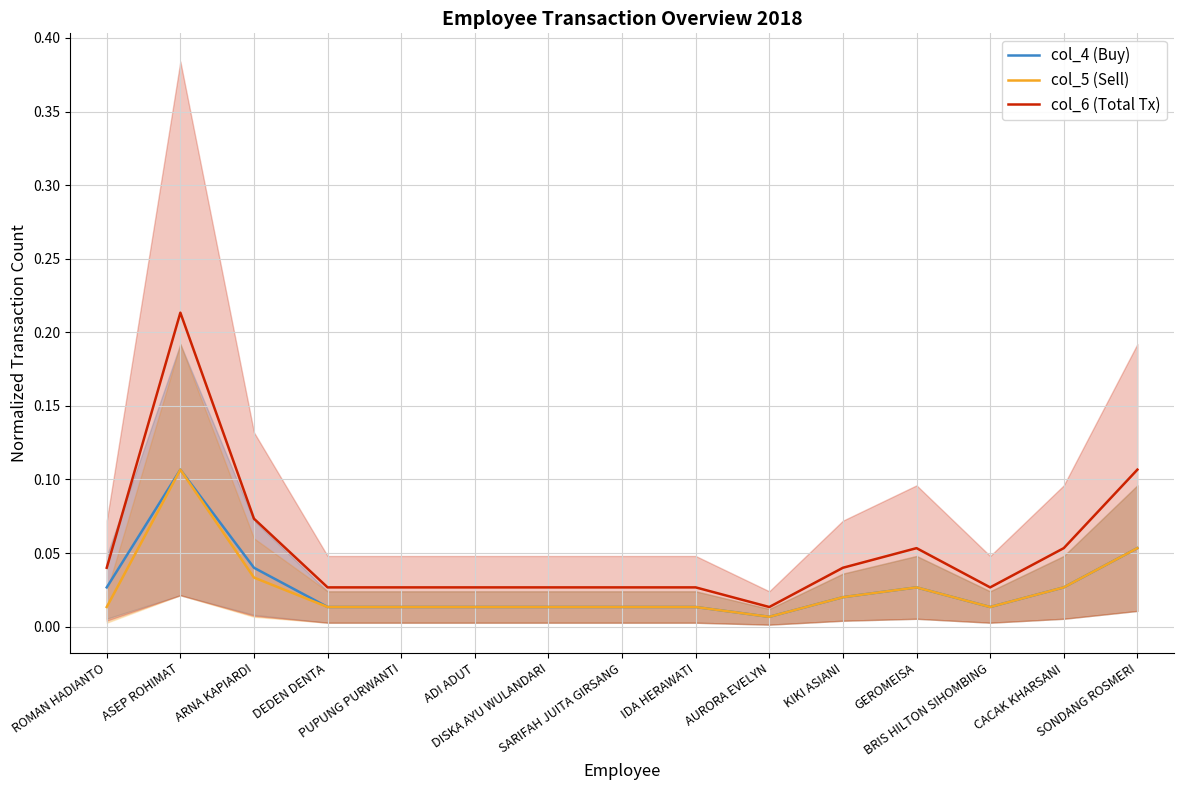

Where is the first local maximum for col_6 (Total Tx)?

ASEP ROHIMAT